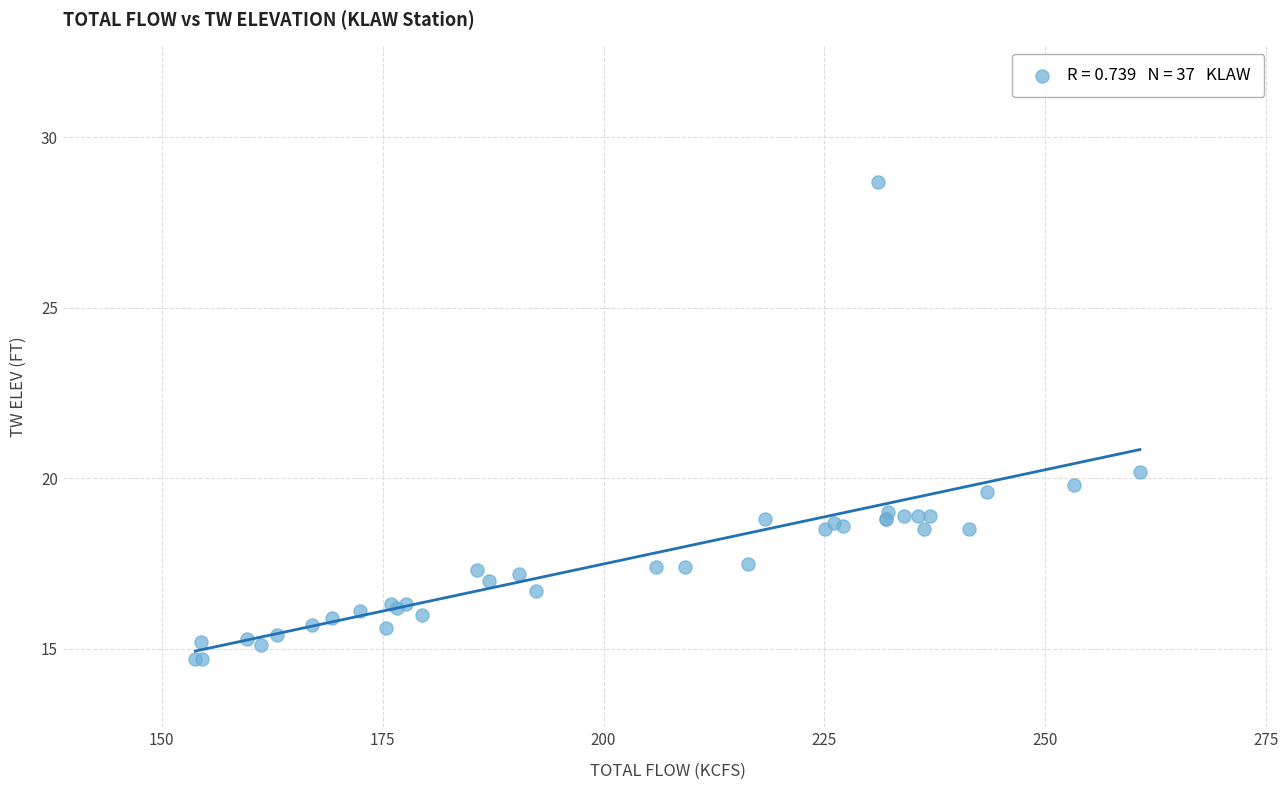

What Y value in the scatter plot is closest to 21?

20.2